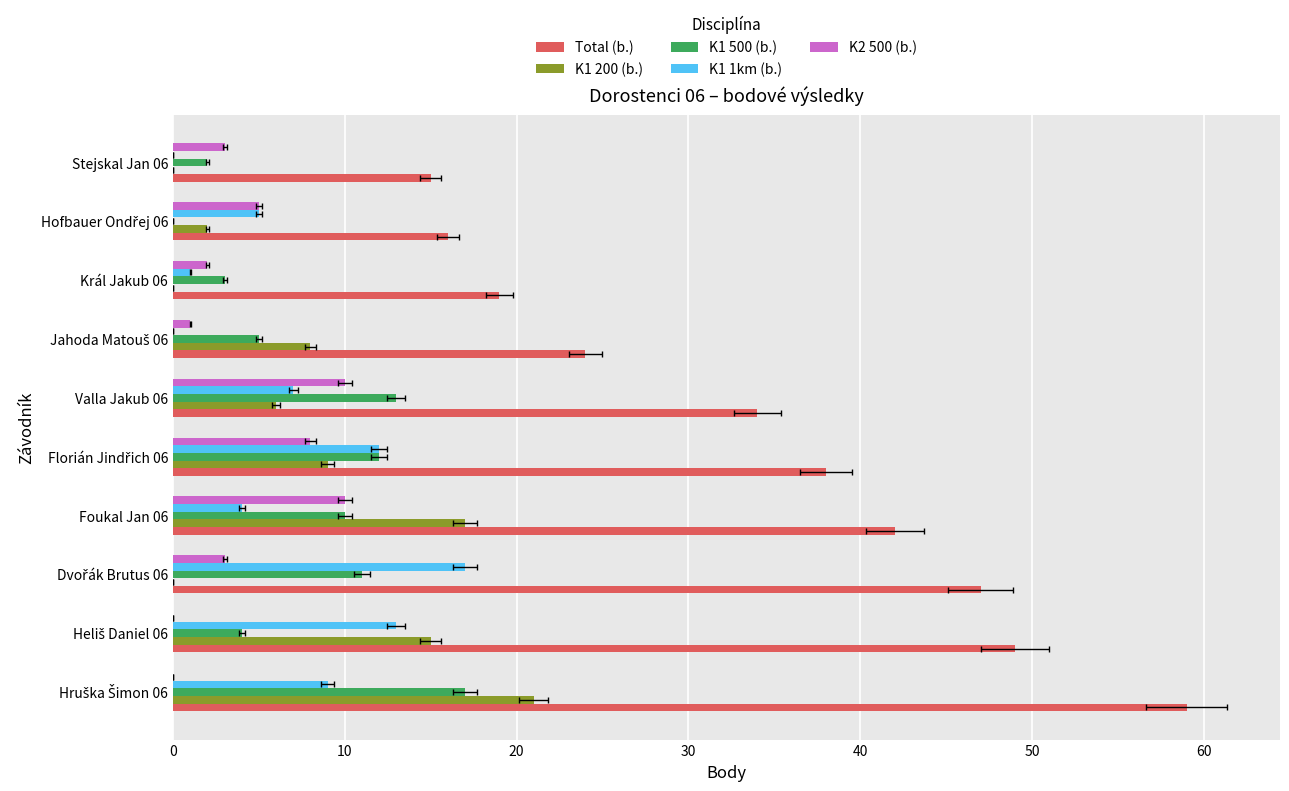

True or false: K1 200 (b.) has a value of 9 at Florián Jindřich 06.

True